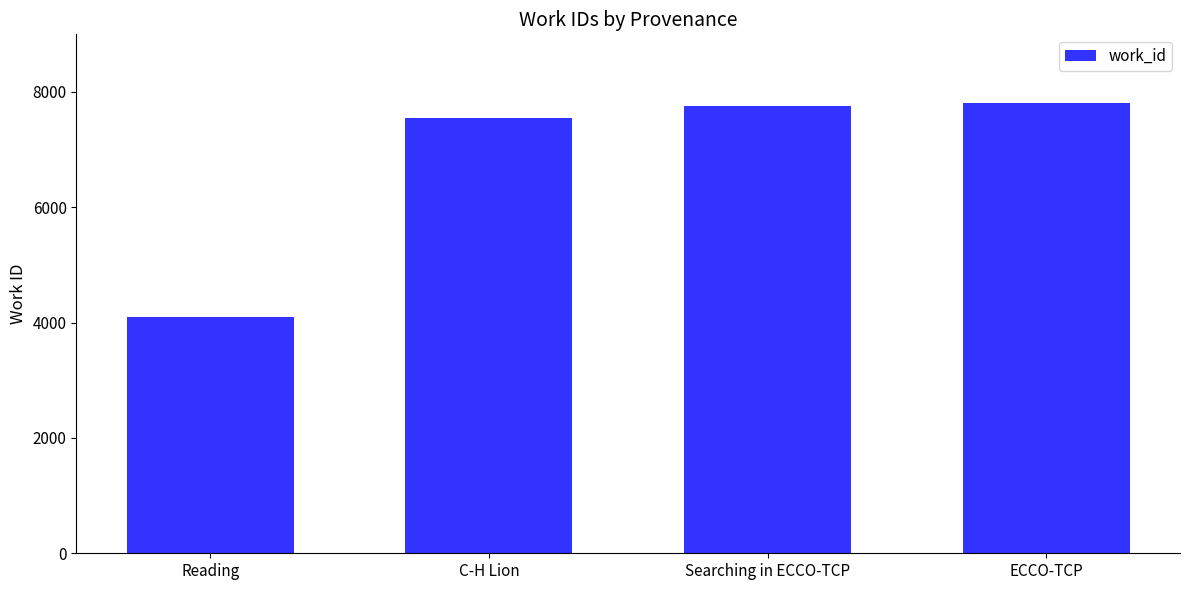

What is the minimum value shown in the chart?

4103